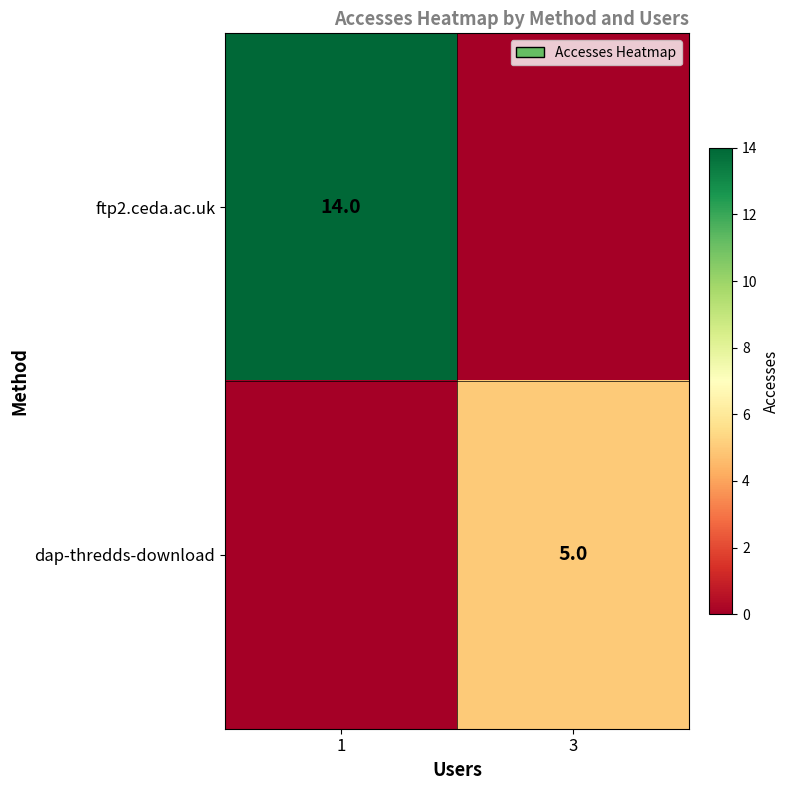

The ftp2.ceda.ac.uk series shows 20 at 1. True or false?

False